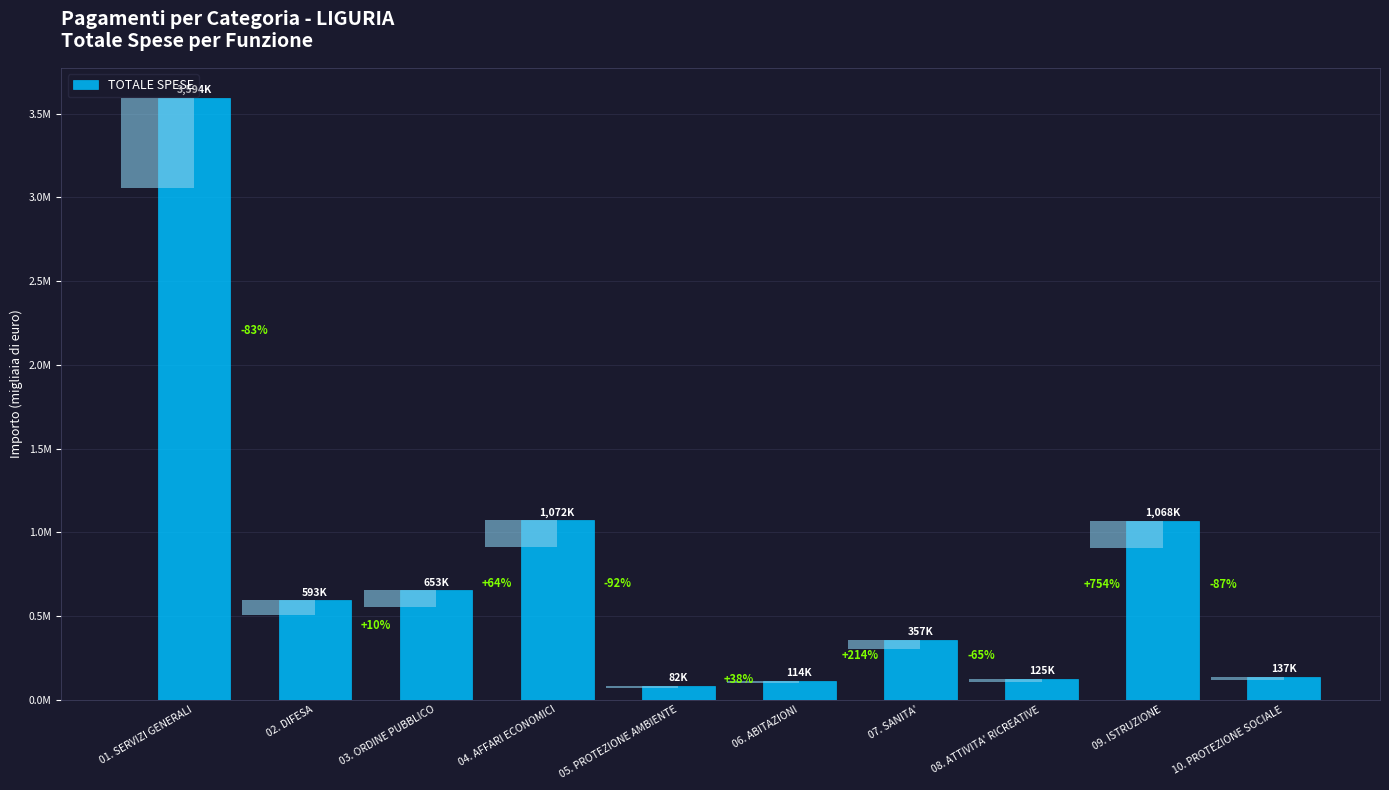

Reading left to right, extract all data points from this chart.

3594133.0	593492.5	653061.8	1071622.9	82330.6	113846.3	357295.7	125059.7	1068052.8	136820.4